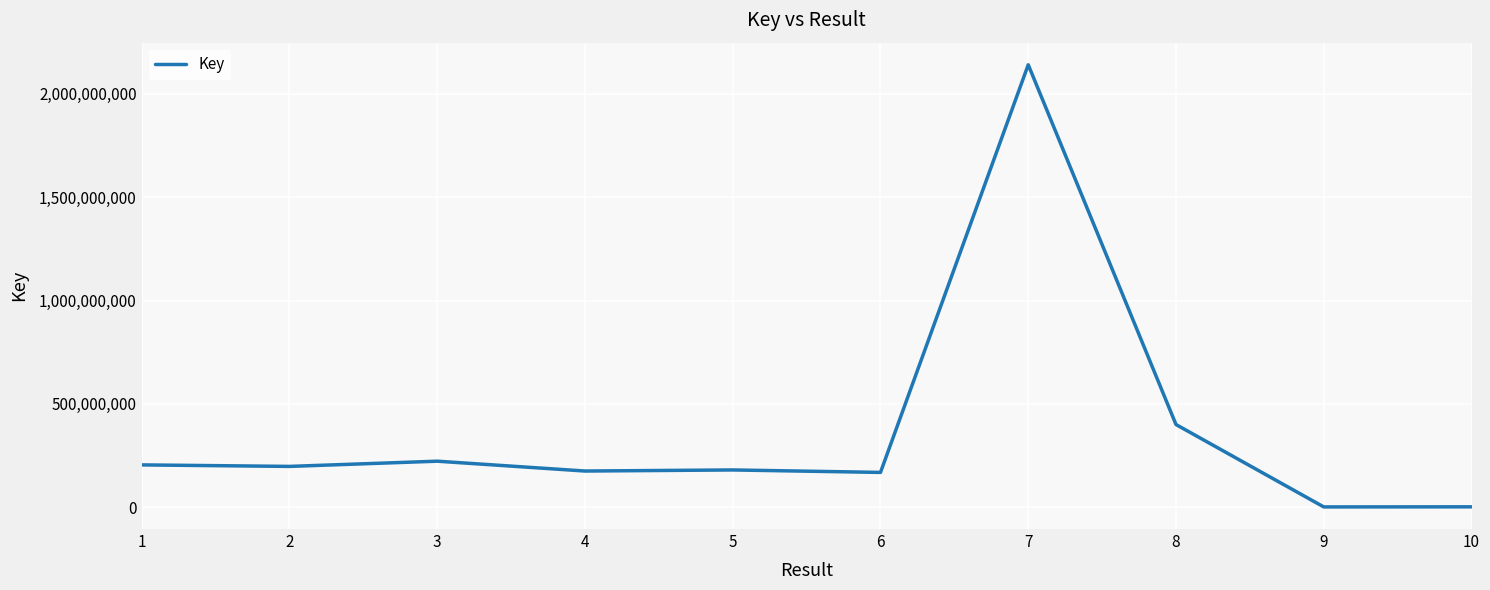

What is the ratio of the value at 1 to the value at 5?

1.1